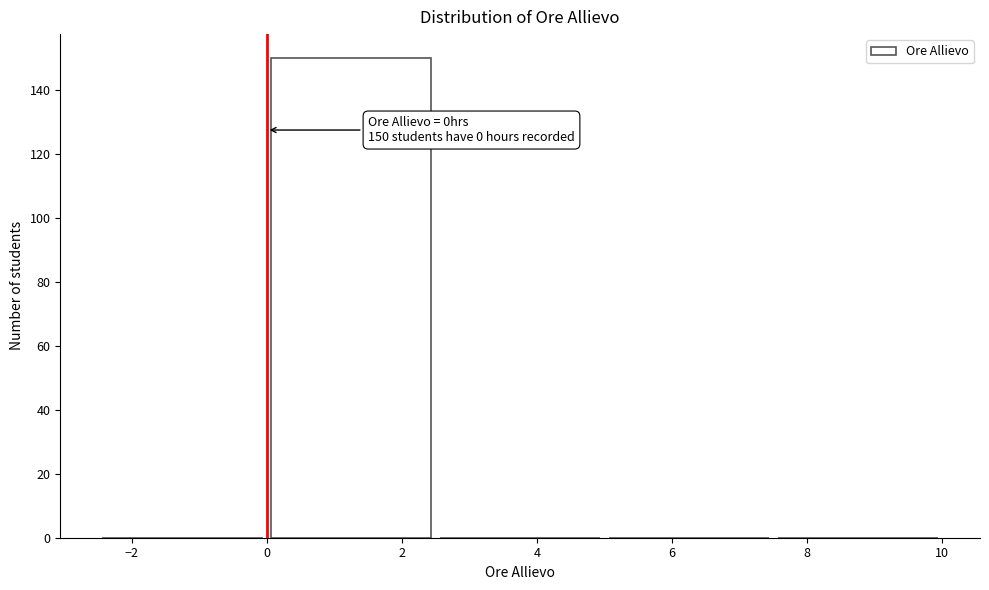

Which range on the x-axis has the tallest bar?

0.0 to 2.5